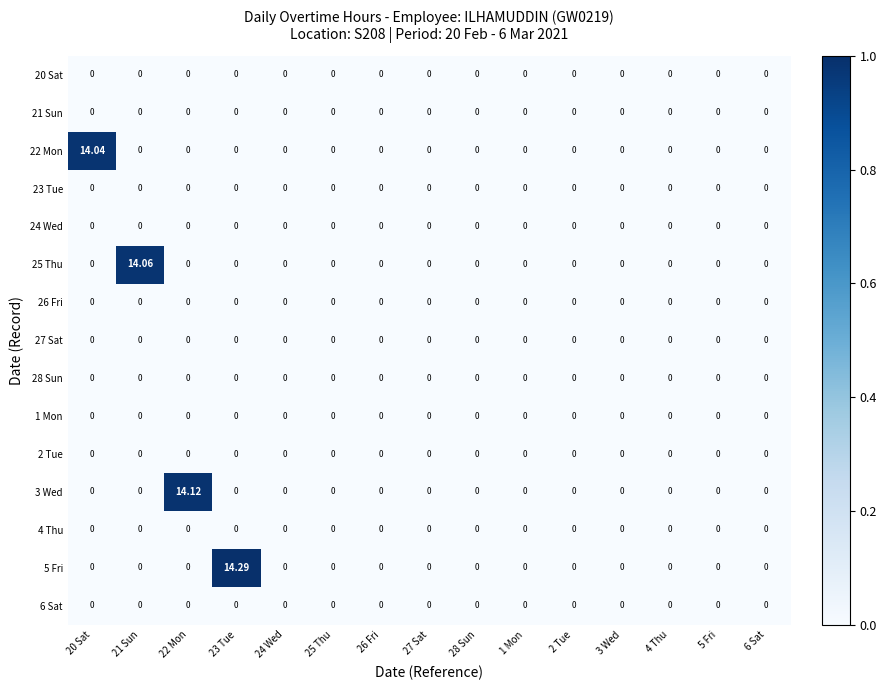

How many data points does each series have?

15